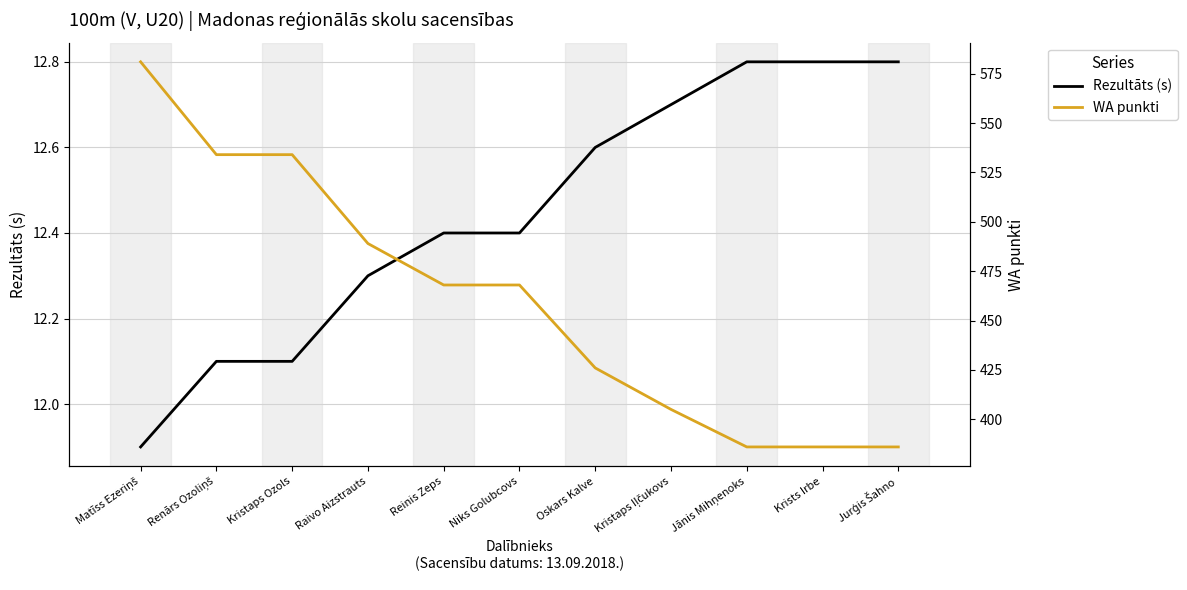

True or false: Rezultāts (s) has a value of 12.1 at Renārs Ozoliņš.

True